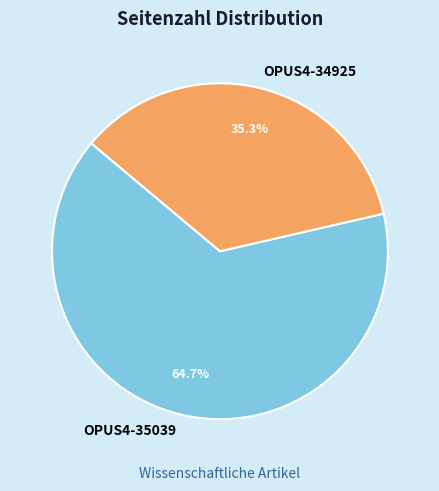

Between OPUS4-35039 and OPUS4-34925, which is larger?

OPUS4-35039